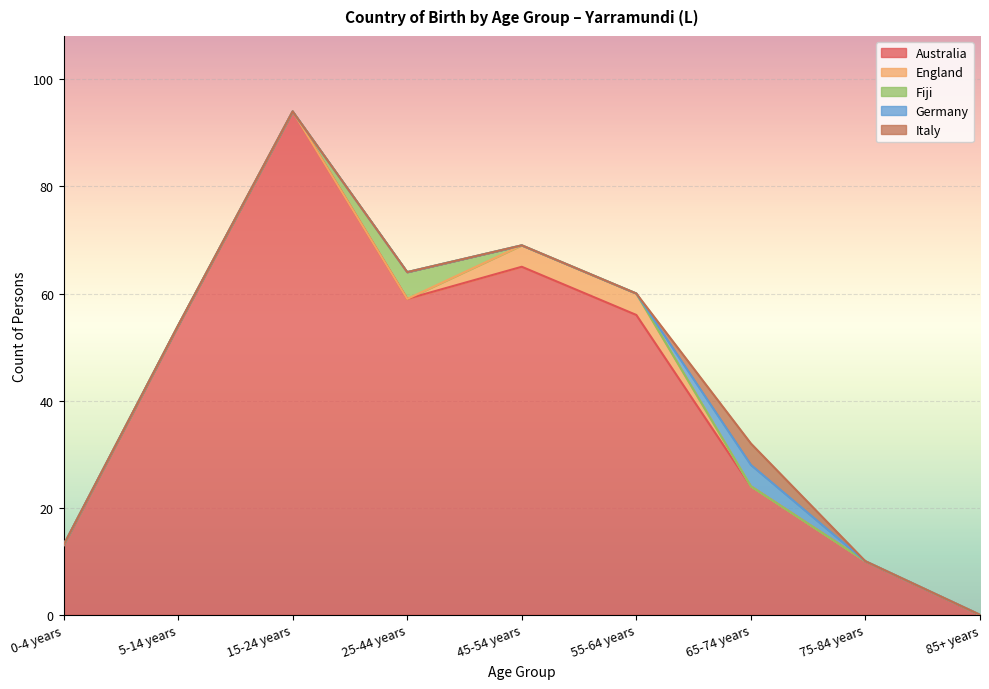

At which category does Italy reach its first local peak?

65-74 years